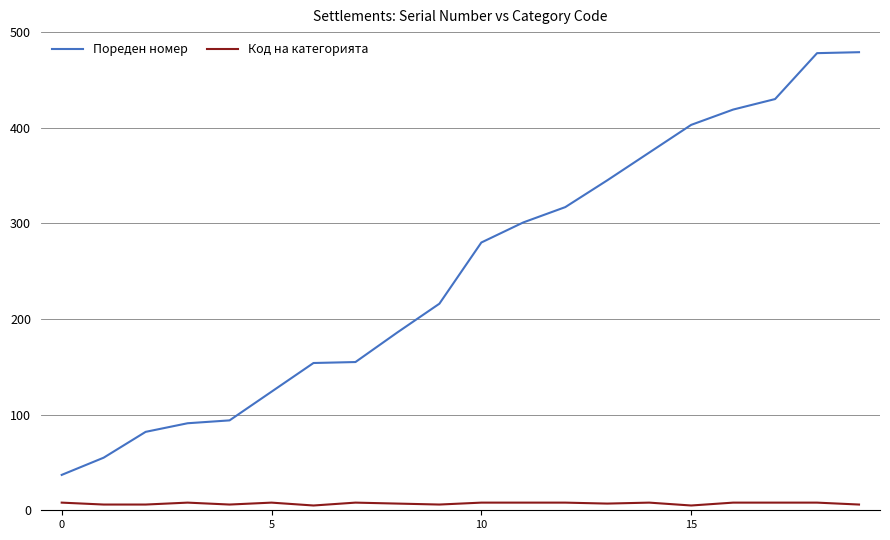

What is the maximum value shown in the chart?

479